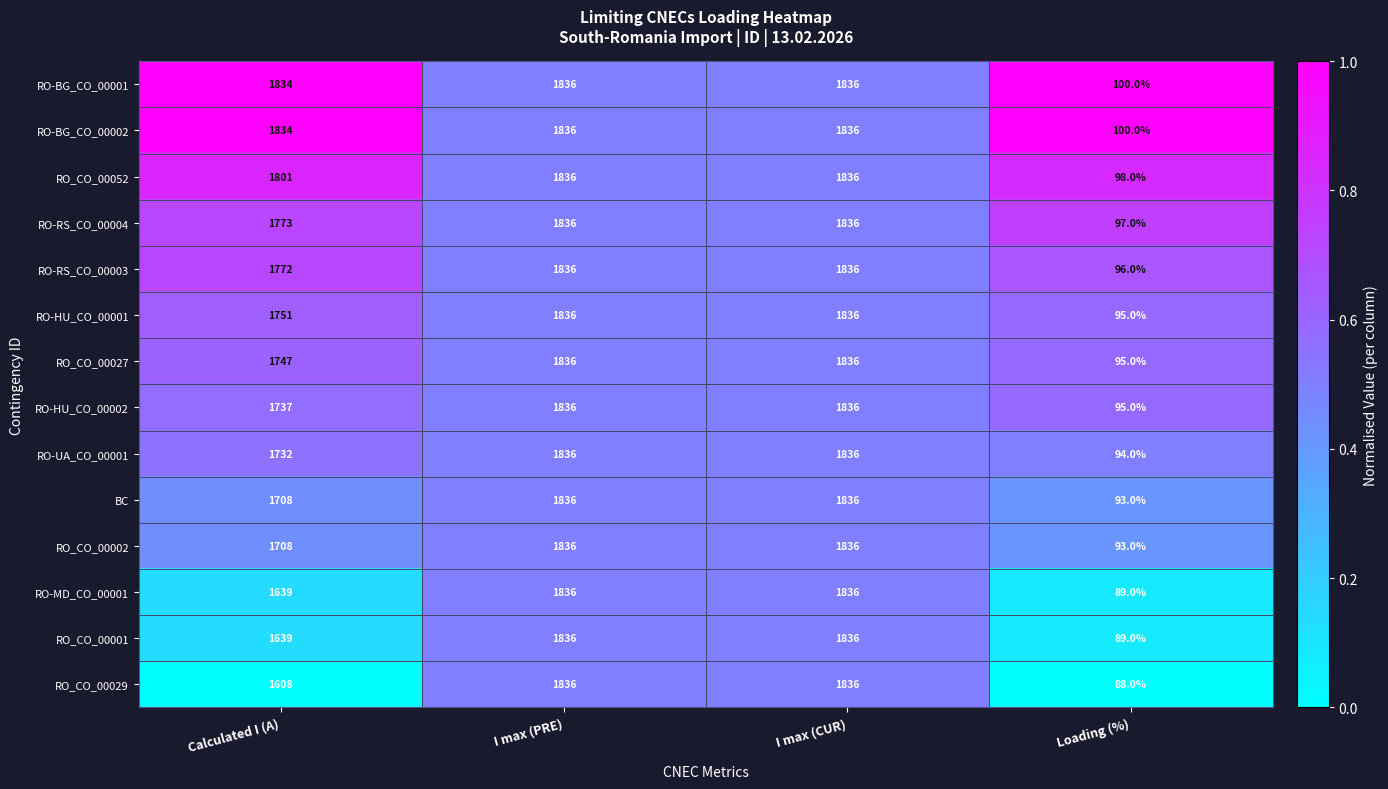

What is the total value across all series at Loading (%)?

1322